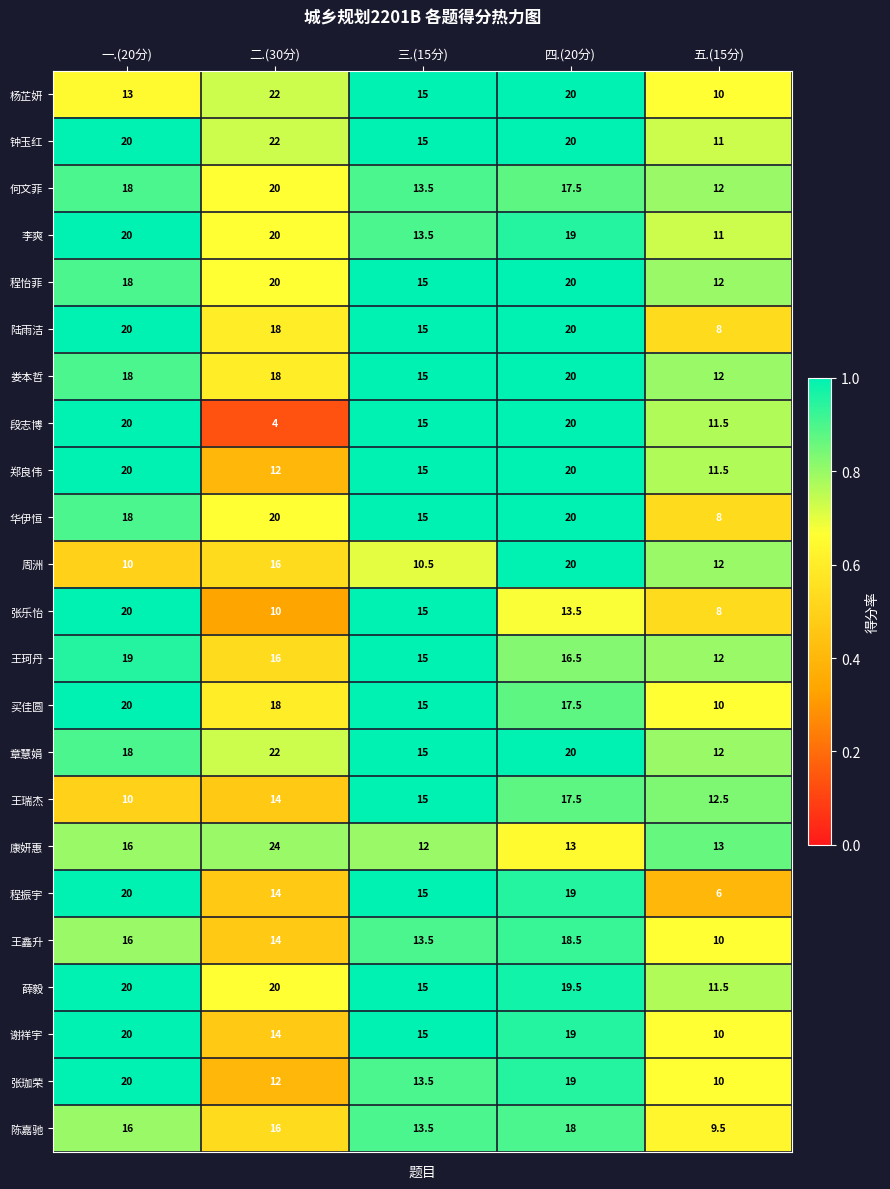

What is the average value of the 张珈荣 series?

14.9